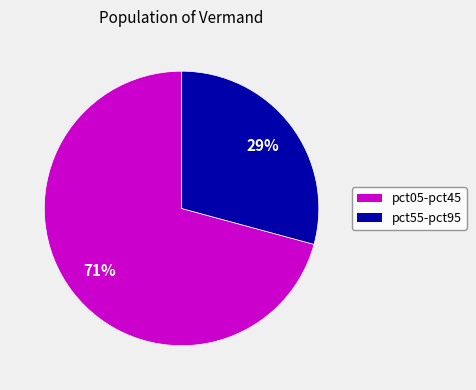

Is the sum of pct55-pct95 and pct05-pct45 greater than half?

Yes